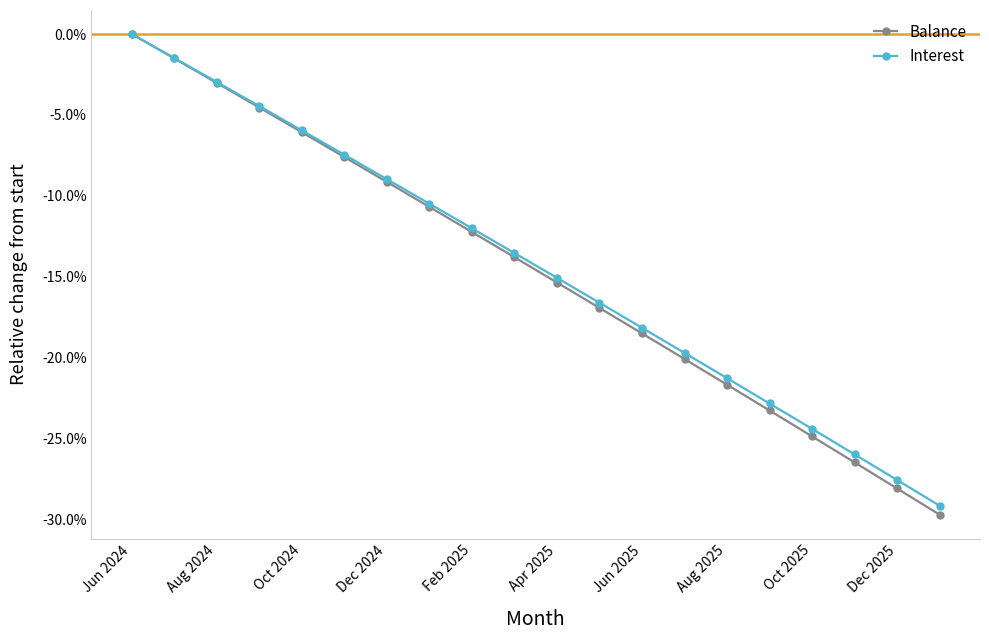

Reading left to right, list all the values displayed in this chart.

Balance: 0.0	-0.0	-0.0	-0.0	-0.1	-0.1	-0.1	-0.1	-0.1	-0.1	-0.2	-0.2	-0.2	-0.2	-0.2	-0.2	-0.2	-0.3	-0.3	-0.3
Interest: 0.0	-0.0	-0.0	-0.0	-0.1	-0.1	-0.1	-0.1	-0.1	-0.1	-0.2	-0.2	-0.2	-0.2	-0.2	-0.2	-0.2	-0.3	-0.3	-0.3